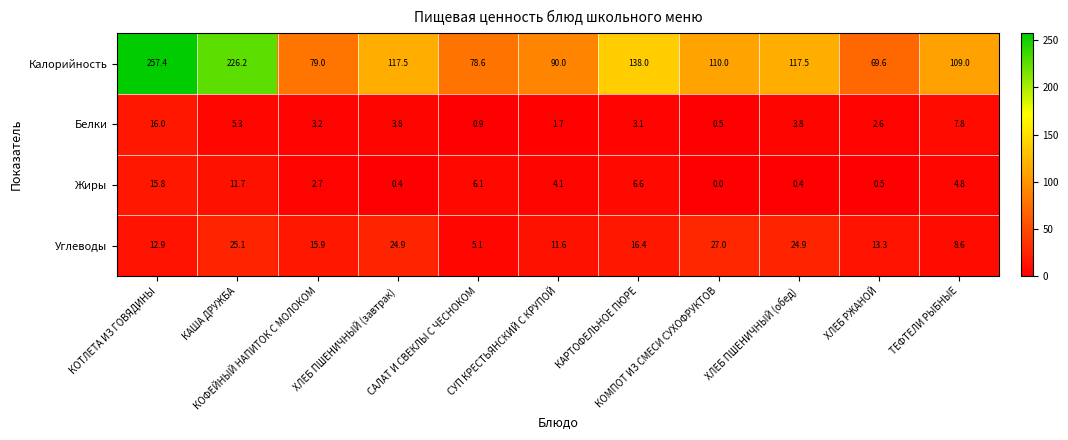

At which category is the sum across all series the highest?

КОТЛЕТА ИЗ ГОВЯДИНЫ